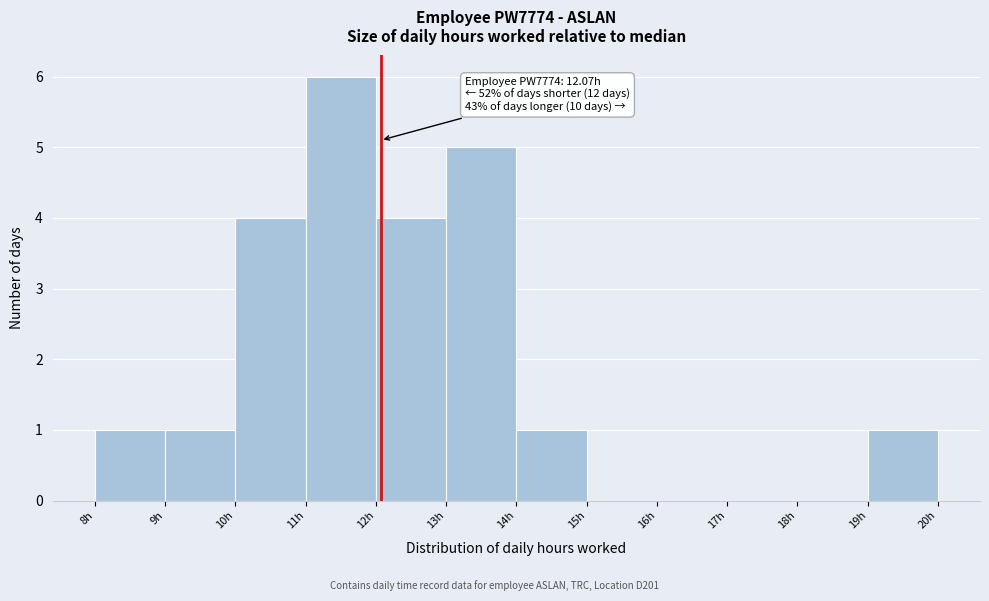

Which range on the x-axis has the tallest bar?

11 to 12